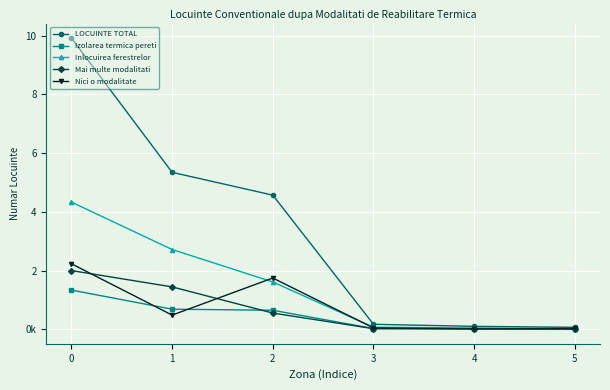

What are all the series names shown in the legend?

LOCUINTE TOTAL, Izolarea termica pereti, Inlocuirea ferestrelor, Mai multe modalitati, Nici o modalitate